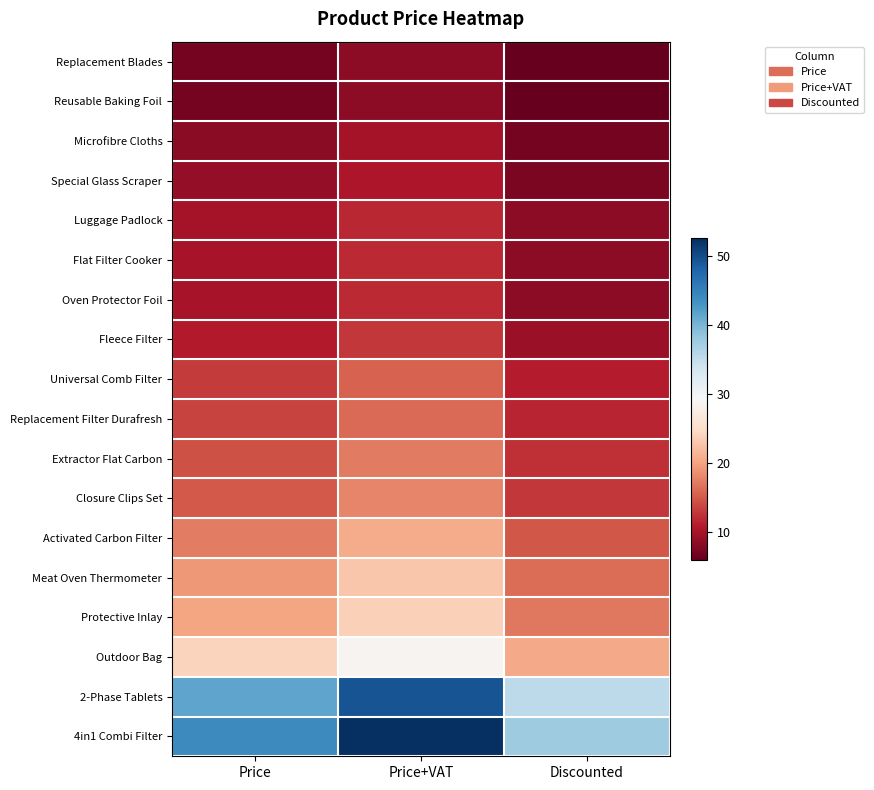

What is the greatest value displayed?

52.6